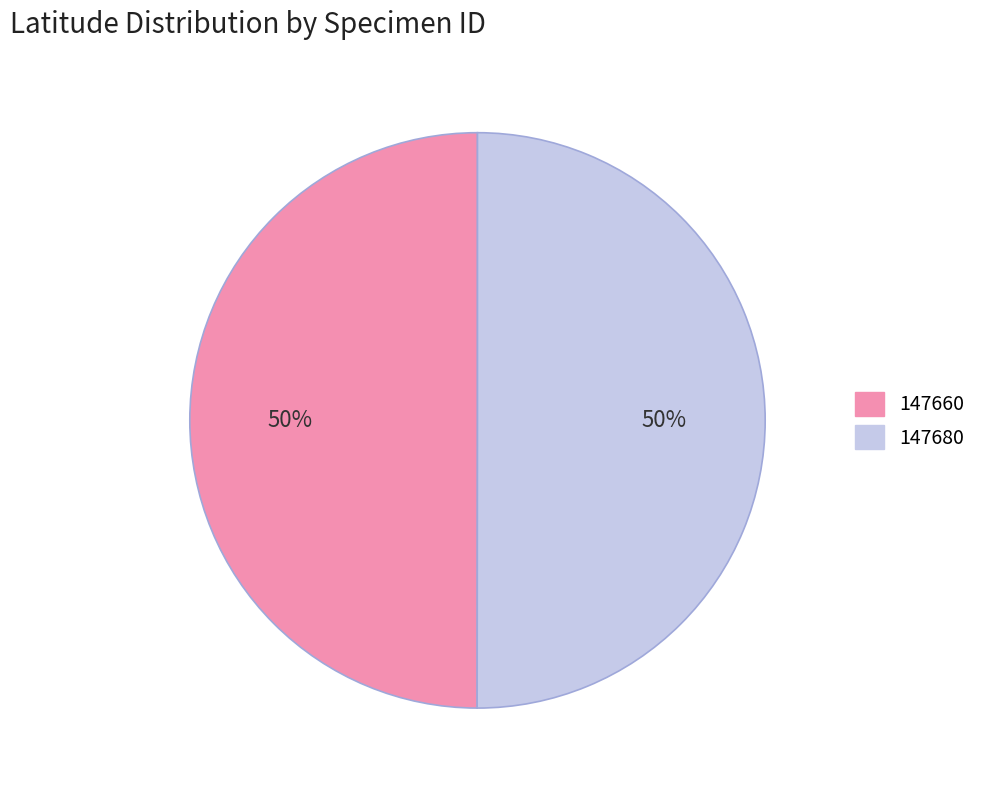

How many segments does this pie chart have?

2